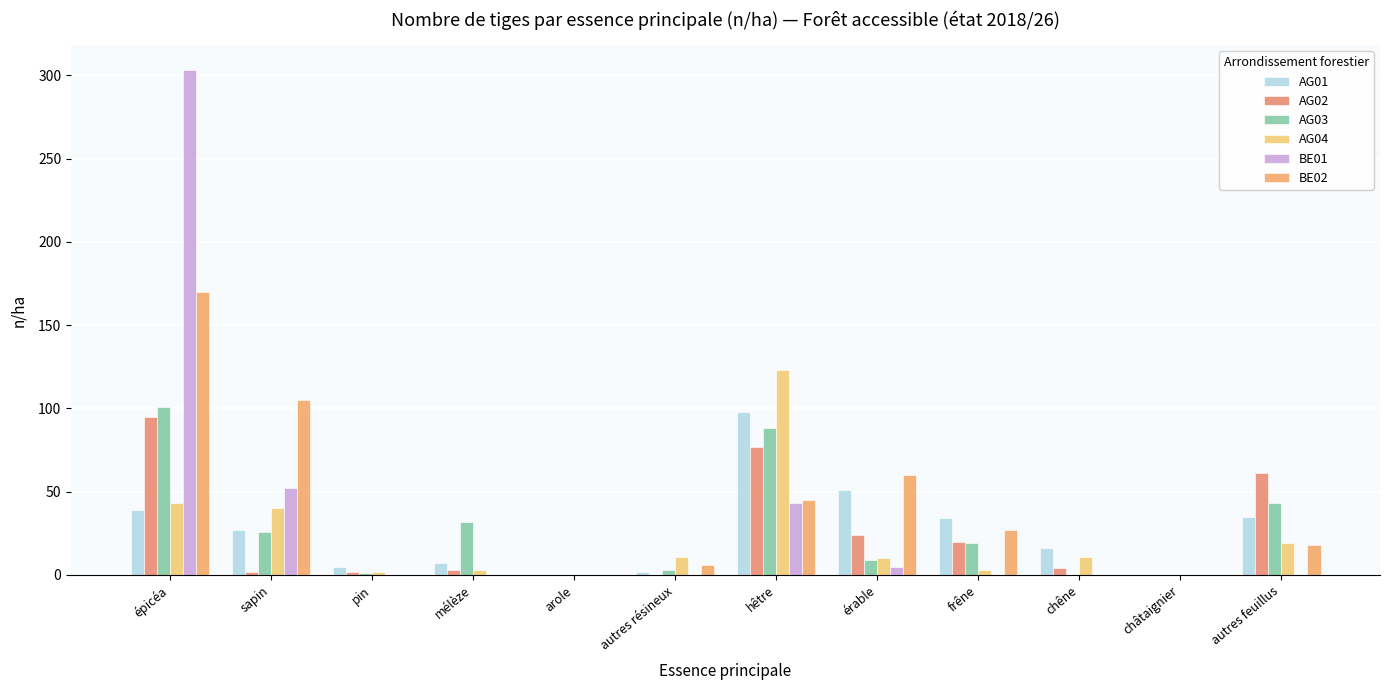

The AG03 series shows 64 at chêne. True or false?

False